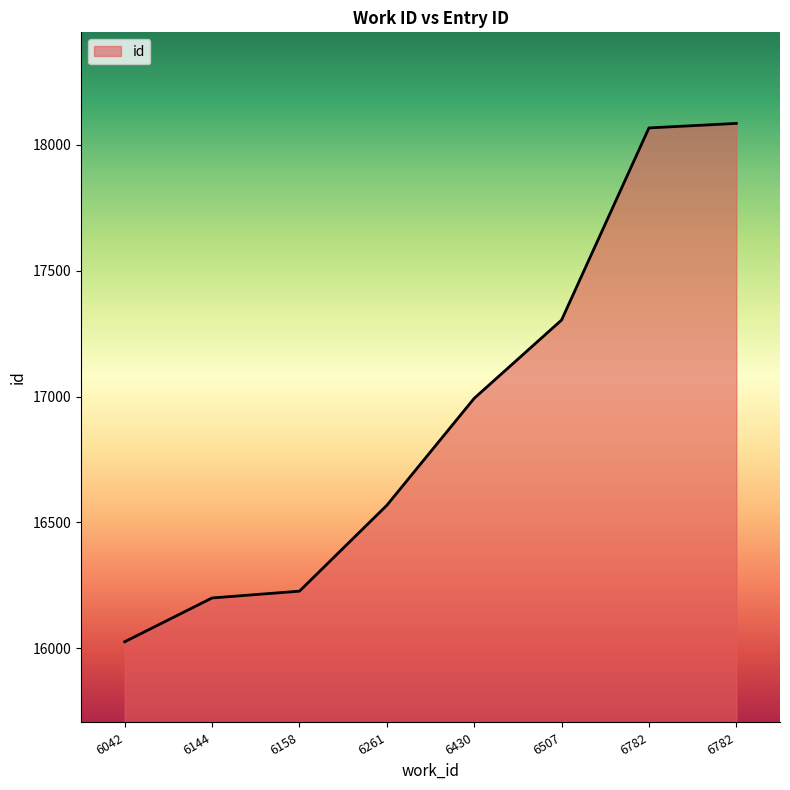

Reading left to right, extract all data points from this chart.

16026	16200	16227	16568	16993	17304	18067	18085